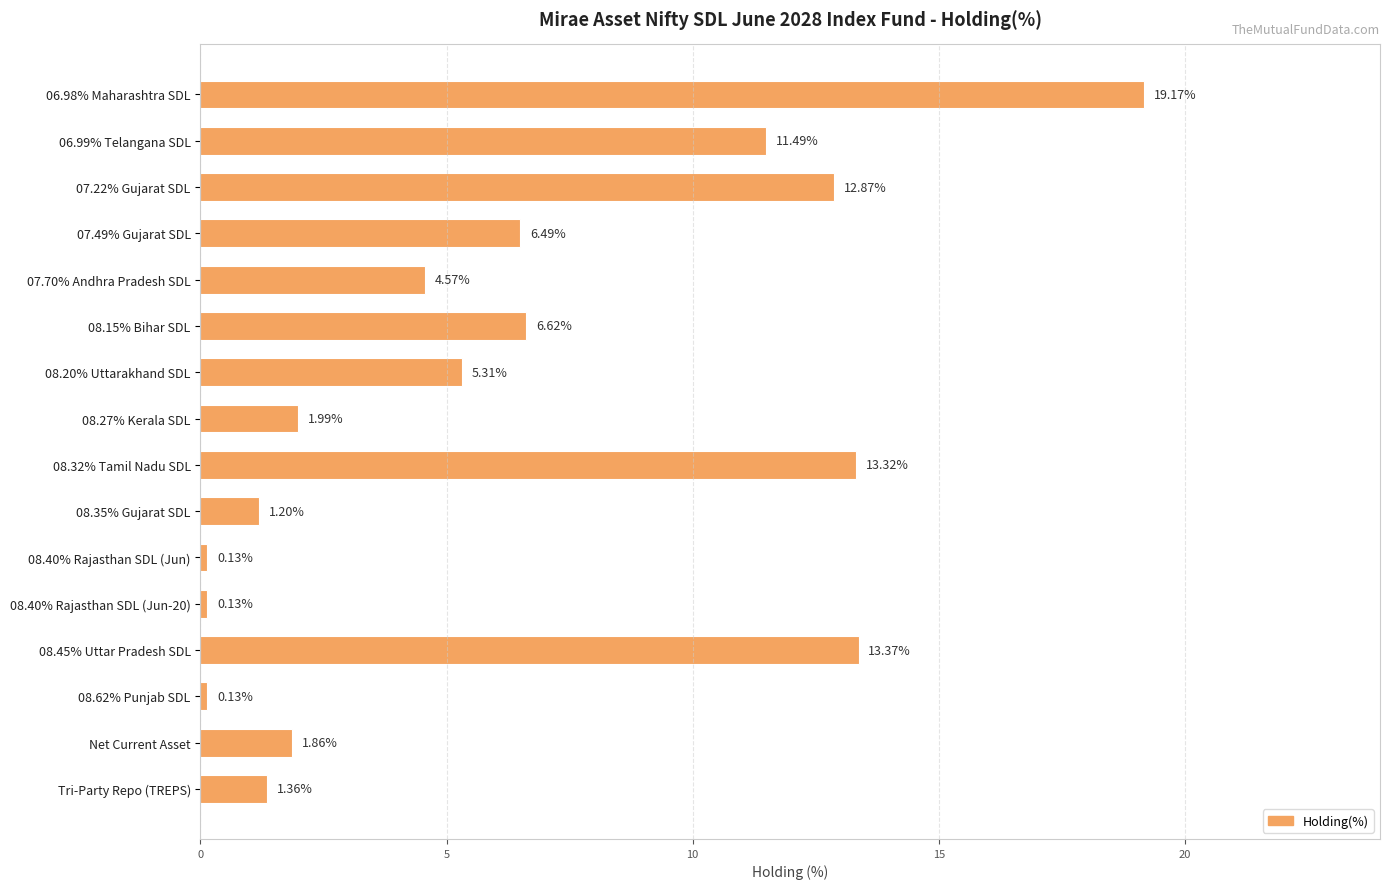

What is the difference between the second highest and minimum values?

13.2